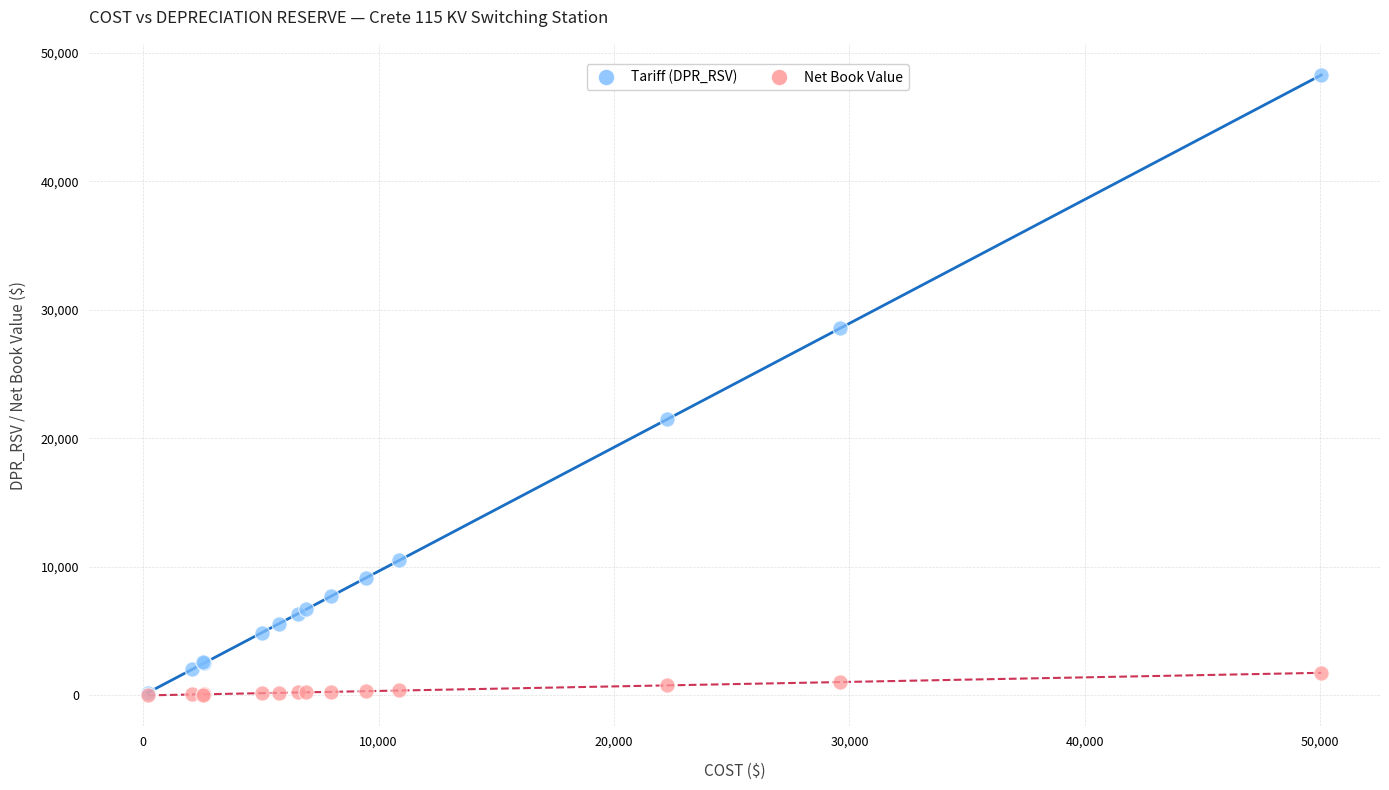

Across all series, what Y value is closest to 24149?

21491.0